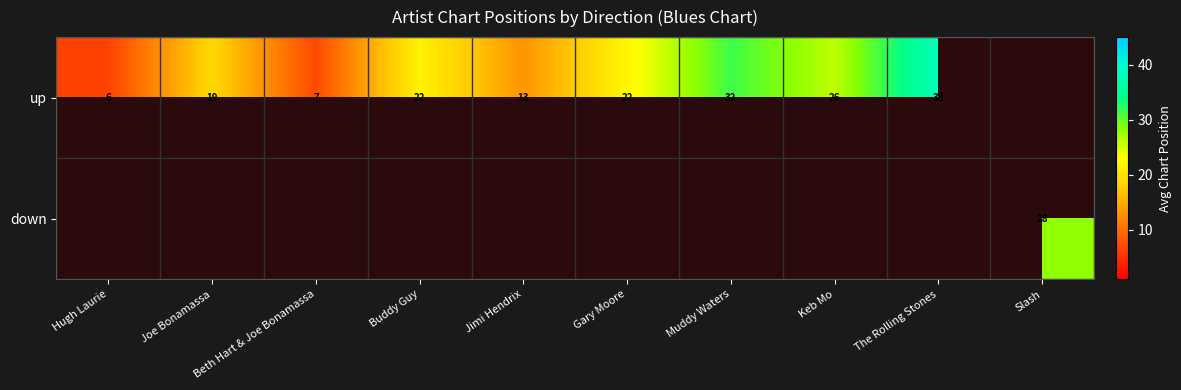

At Joe Bonamassa, list the series in order from smallest to largest.

up, down